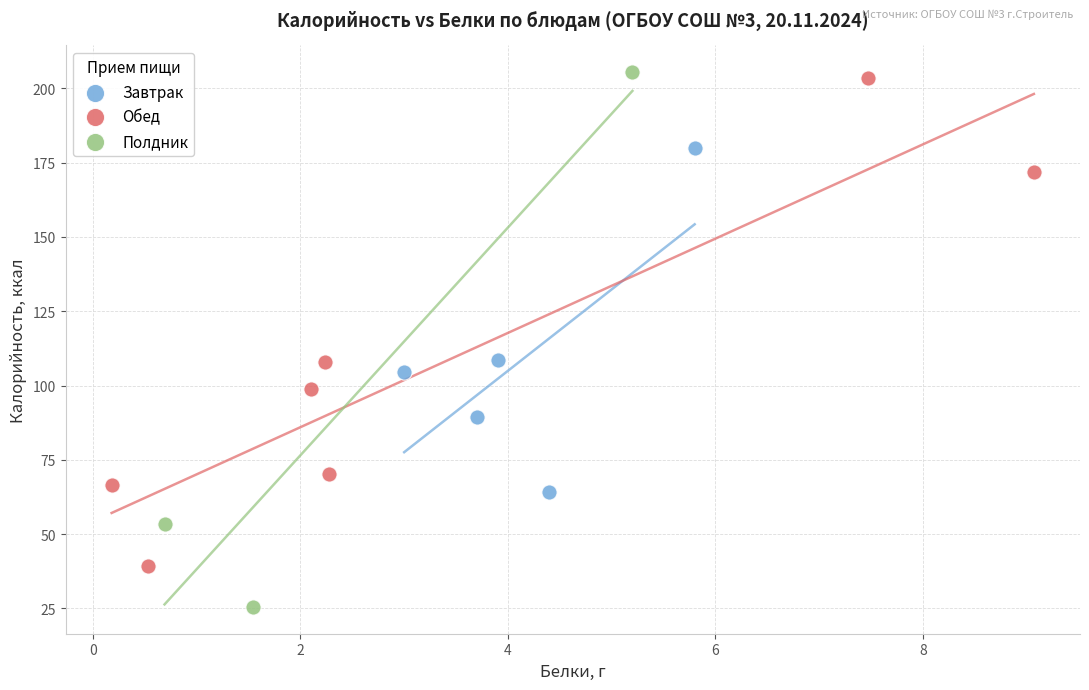

What are all the series names shown in the legend?

Завтрак, Обед, Полдник